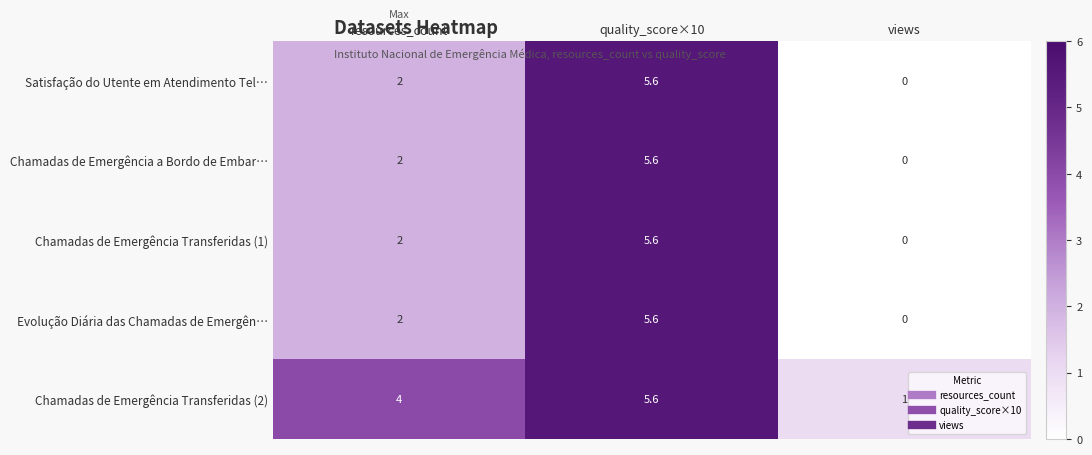

Which series has the largest total across all categories?

Chamadas de Emergência Transferidas (2)